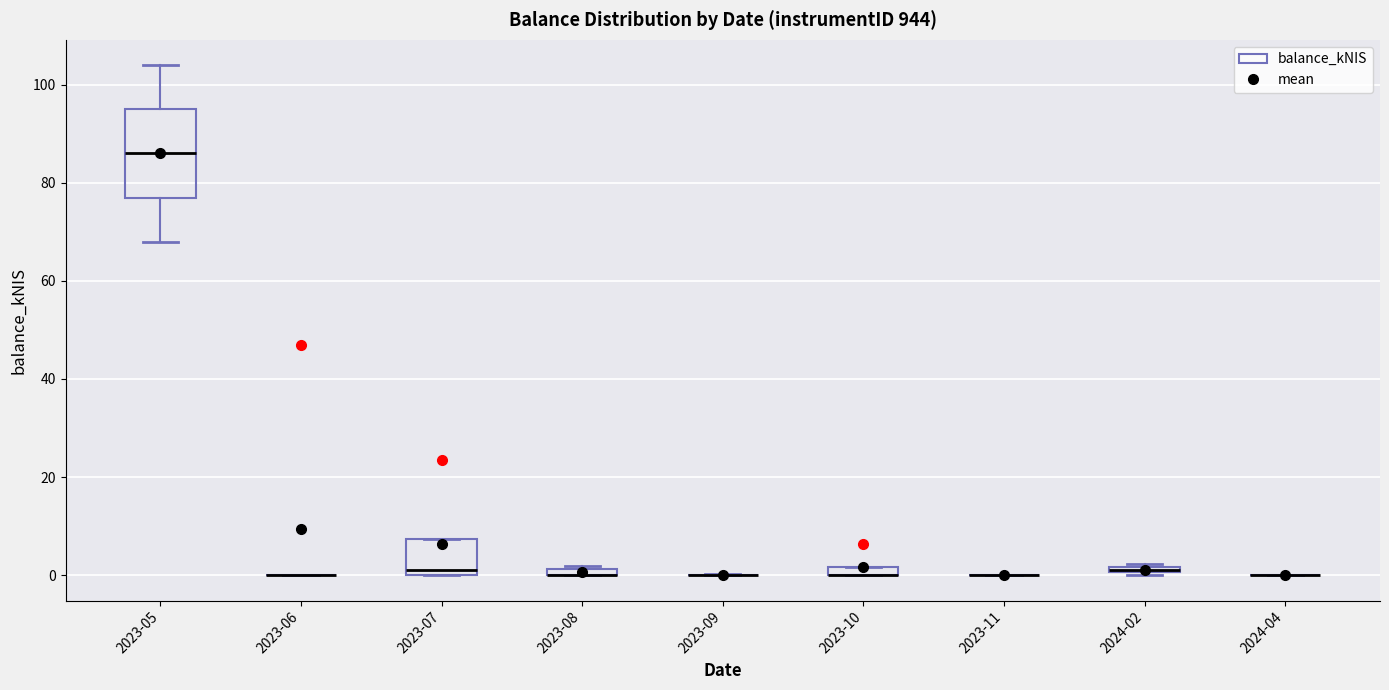

Which box is the tallest, from its lower edge to its upper edge?

2023-05